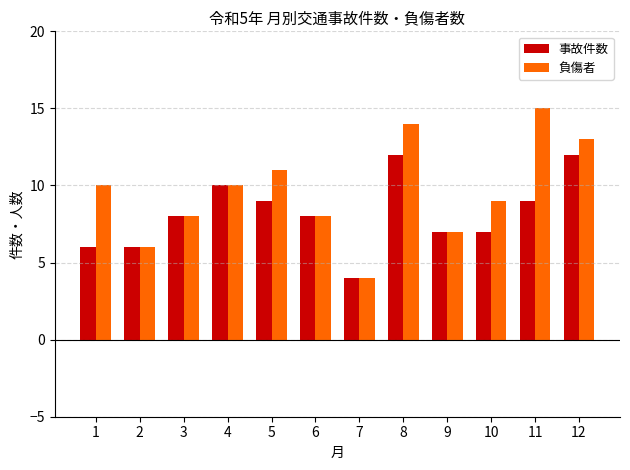

Which label corresponds to the largest value in the chart?

11